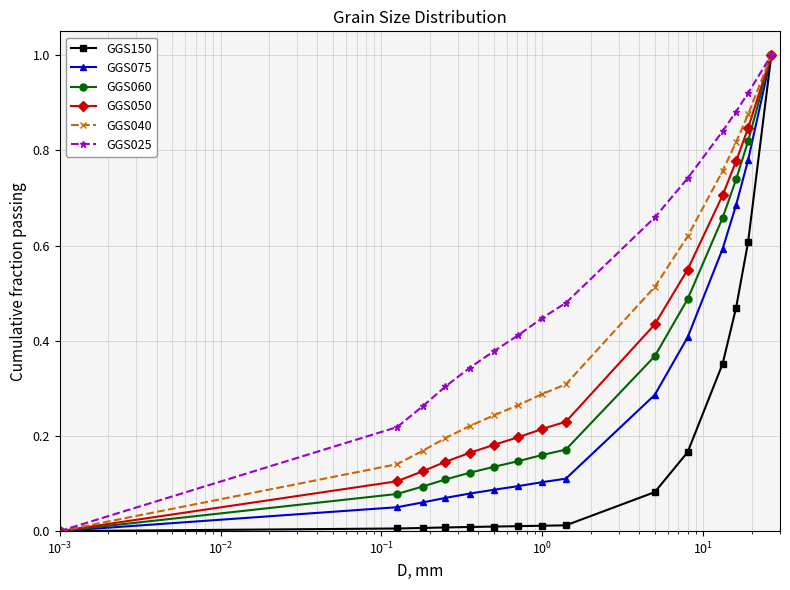

Which series has the largest total across all categories?

GGS025